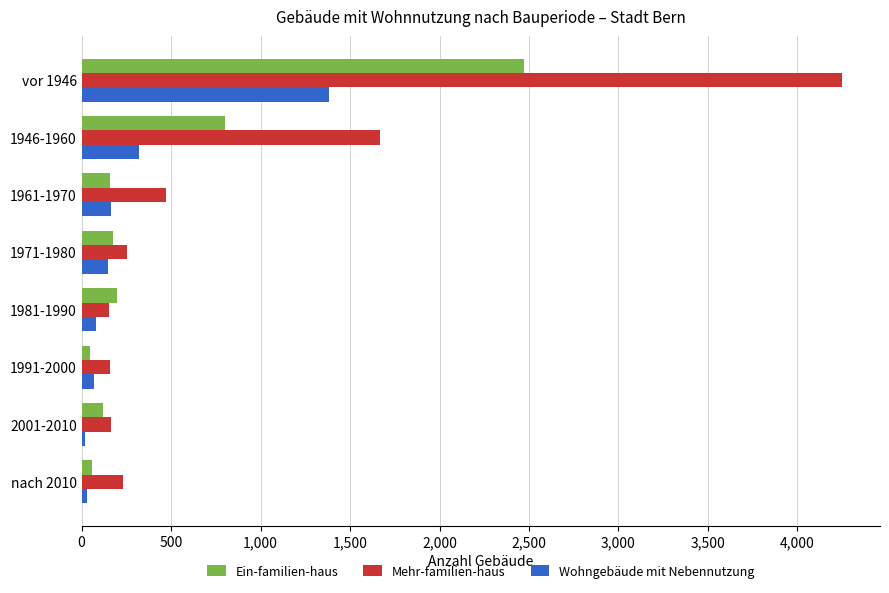

Is it true that Mehr-familien-haus equals 166 at 2001-2010?

True